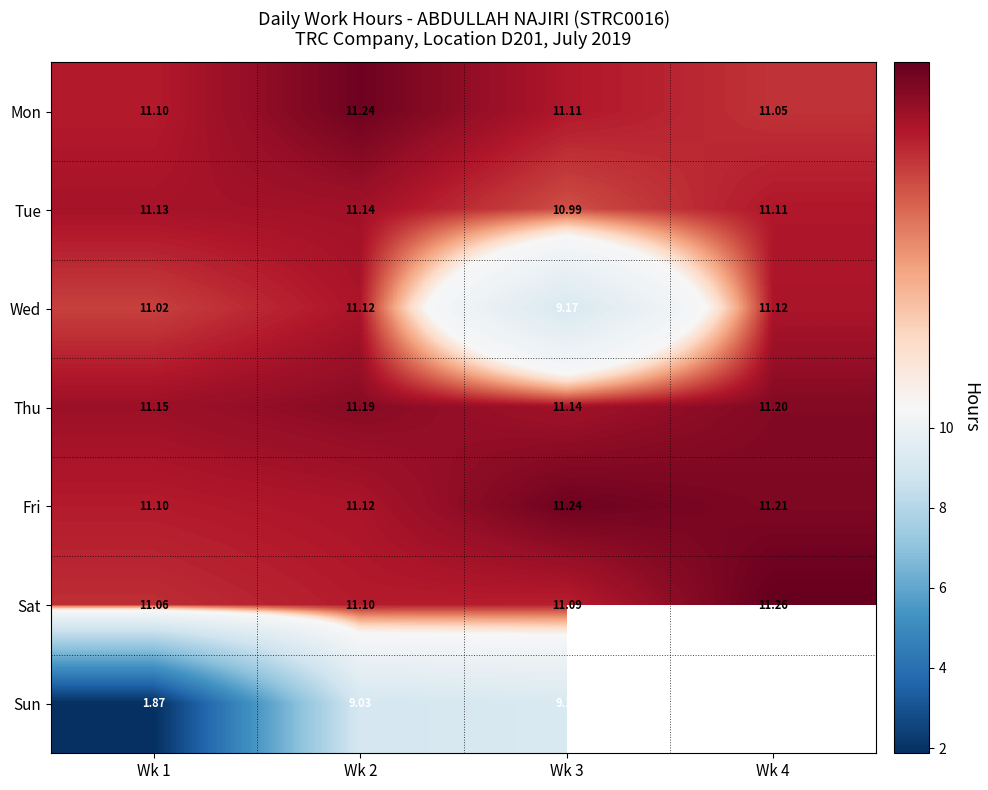

What is the average value of the Tue series?

11.1